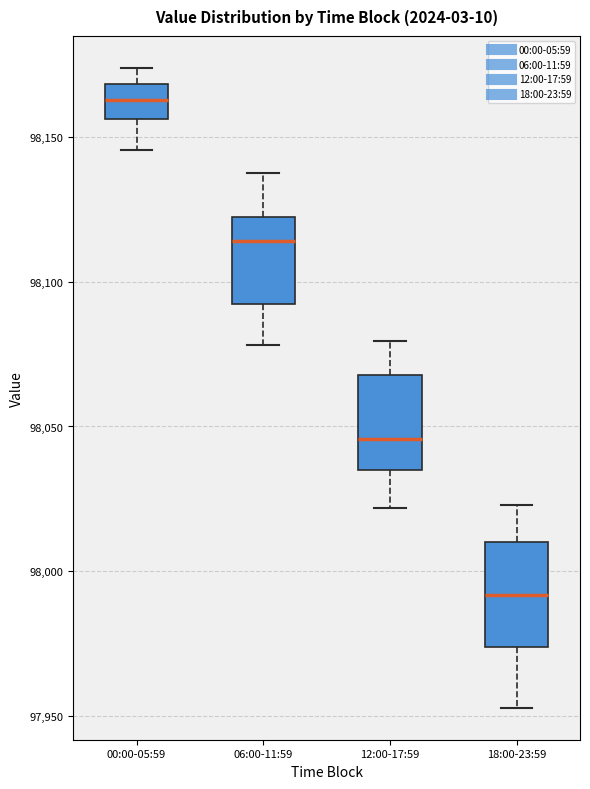

Reading left to right, transcribe this box plot: for each box, give where its median line is, the range the box spans, and where its two whiskers end, as read against the y-axis. The values are not printed on the chart, so give them approximately, as read against the axis.

00:00-05:59: median 98165, box 98155 to 98170, whiskers 98145 to 98175
06:00-11:59: median 98115, box 98095 to 98120, whiskers 98080 to 98140
12:00-17:59: median 98045, box 98035 to 98070, whiskers 98020 to 98080
18:00-23:59: median 97990, box 97975 to 98010, whiskers 97955 to 98025